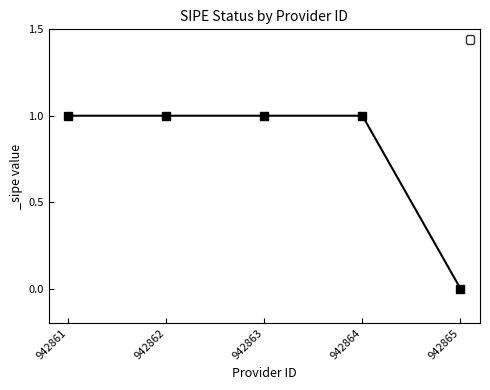

Is it true that the value at 942864 is 2?

False